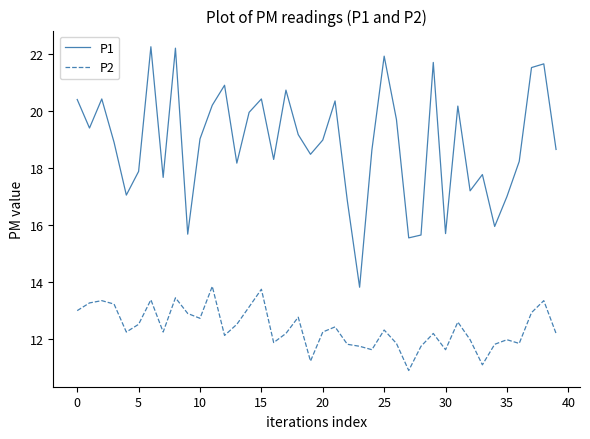

List the series in order of their peak value, lowest first.

P2, P1